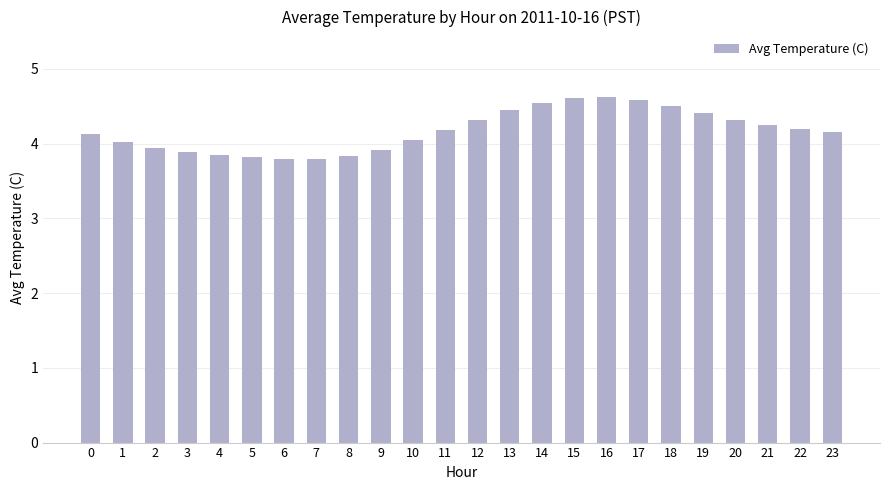

Is it true that the value at 14 is 4.5?

True